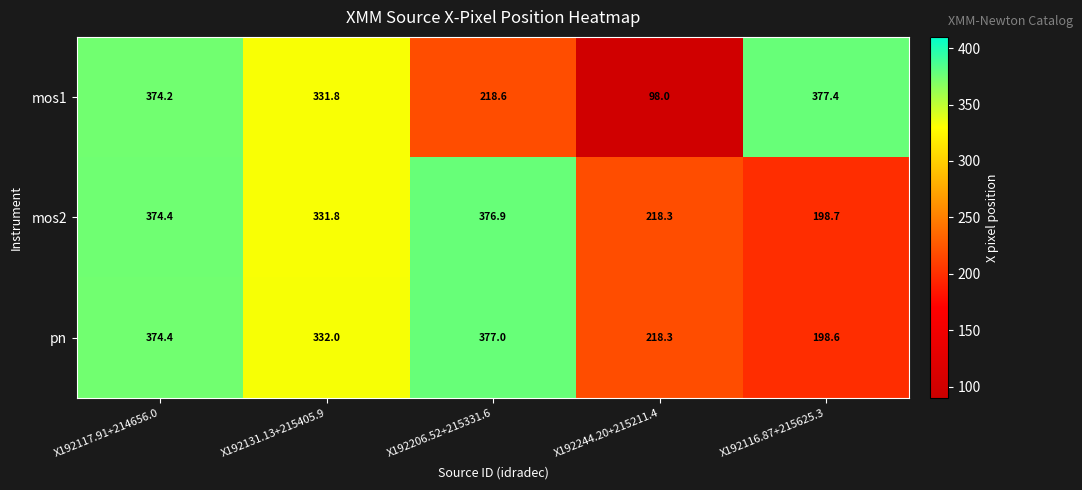

What is the difference between the second highest and minimum values in the pn series?

175.8